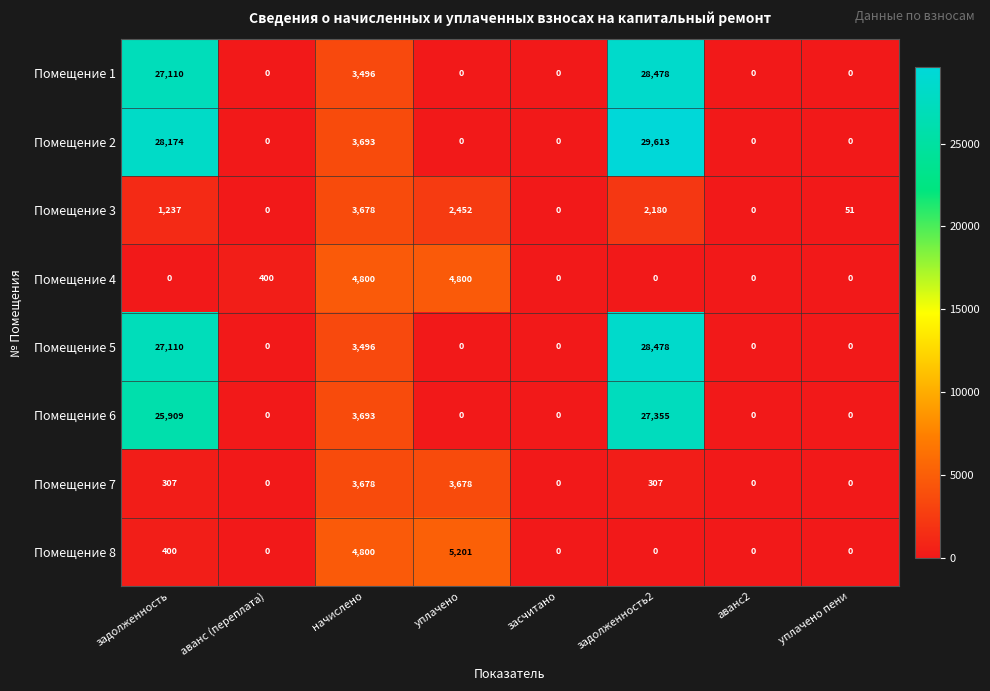

Is it true that Помещение 2 equals 12992 at аванс2?

False